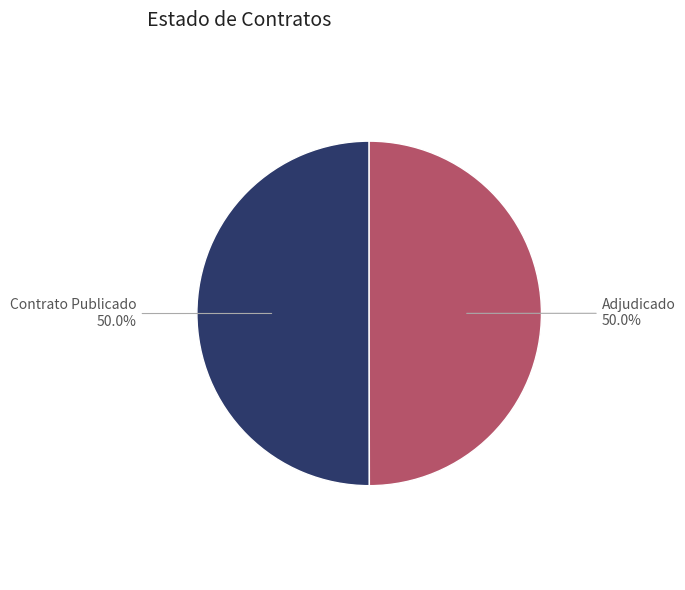

Count the number of slices in the pie.

2